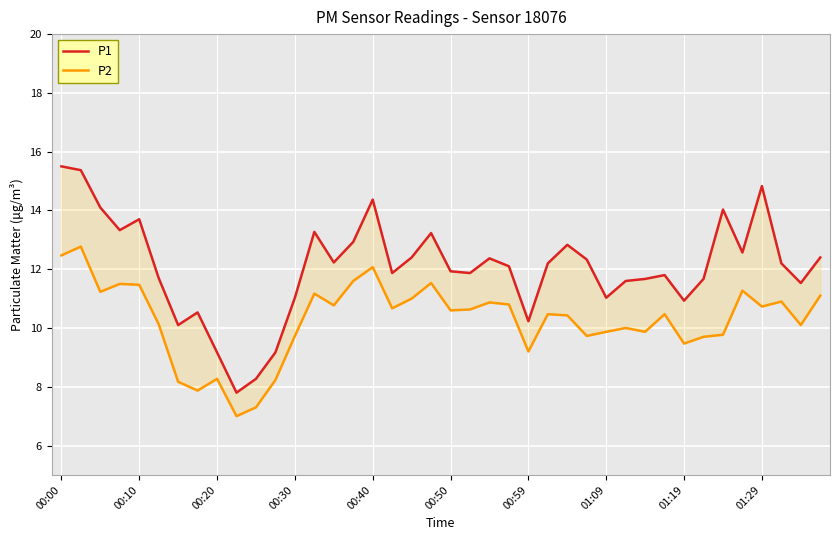

What is the minimum value shown in the chart?

7.0